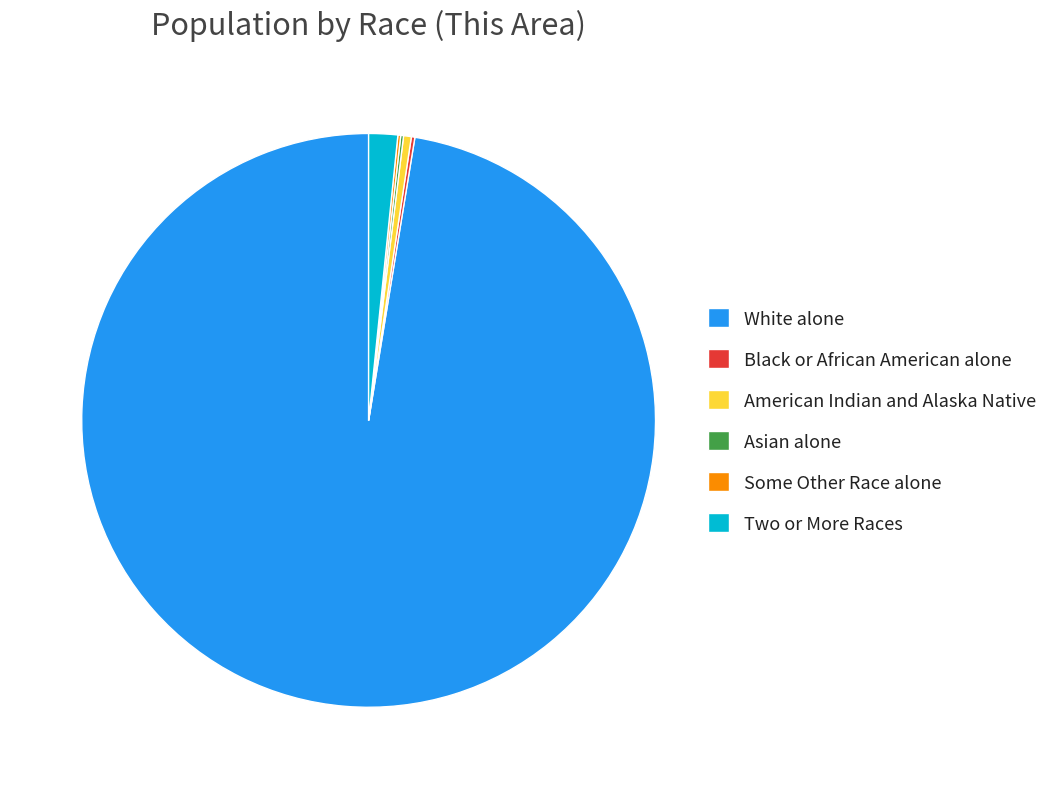

Which slice is the largest?

White alone